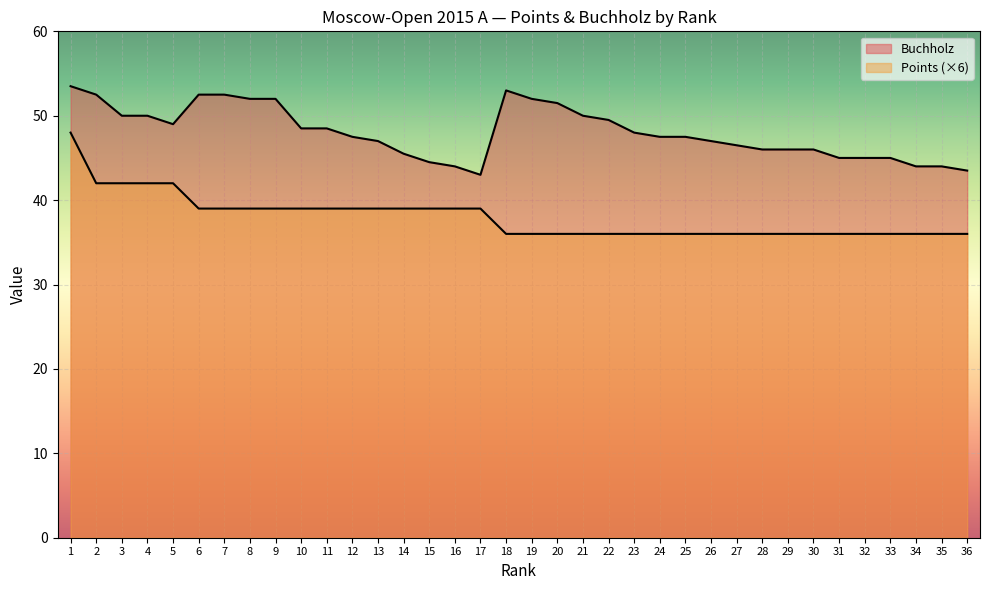

What is the approximate value of Buchholz at 17?

43.0